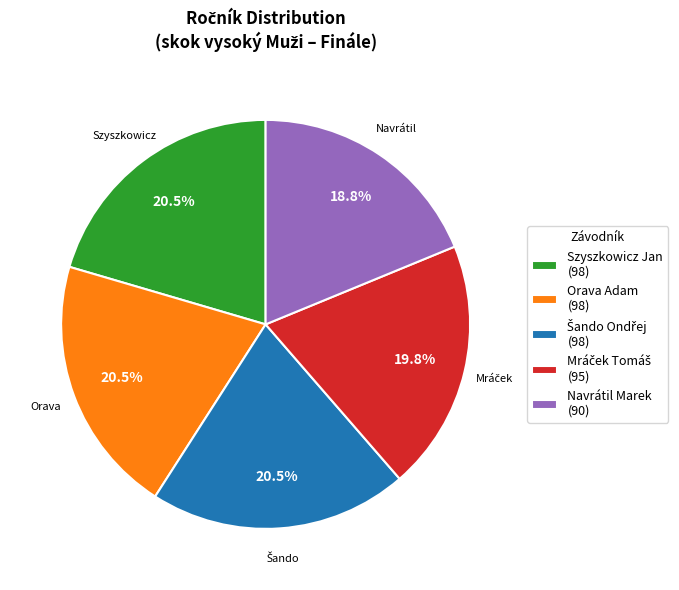

Does any single category account for the majority?

No